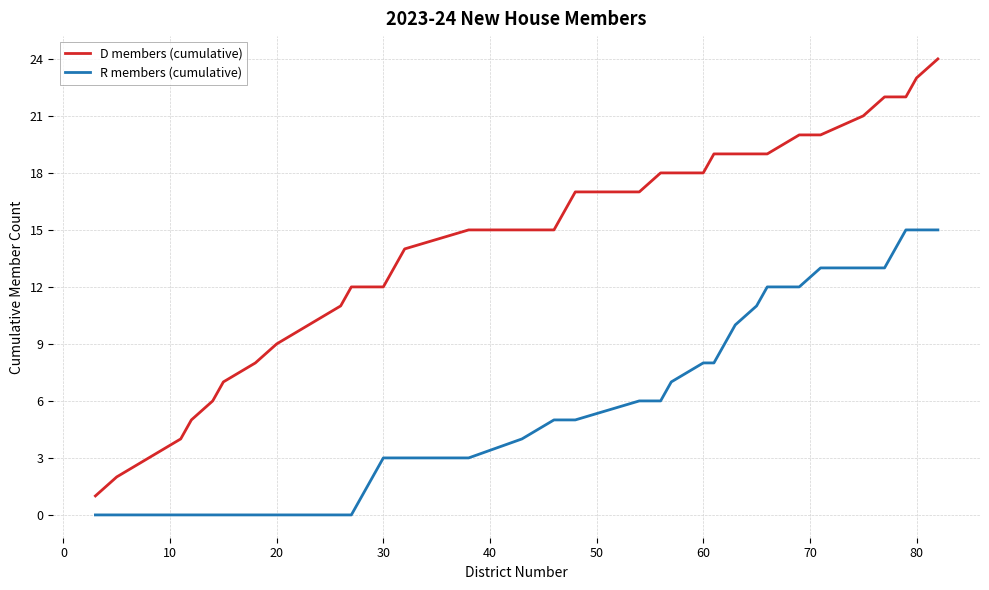

Which series has the largest total across all categories?

D members (cumulative)